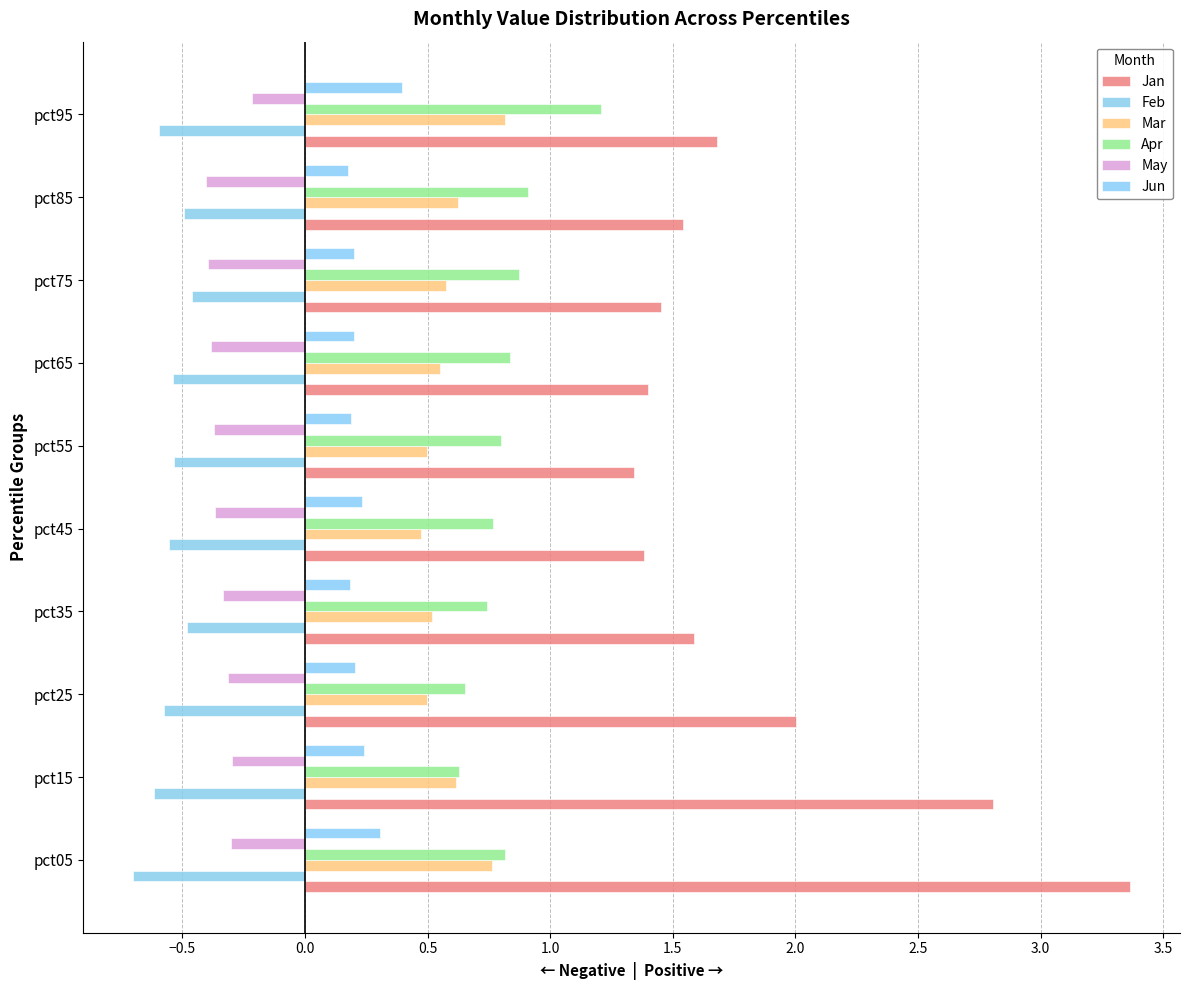

What are all the series names shown in the legend?

Jan, Feb, Mar, Apr, May, Jun